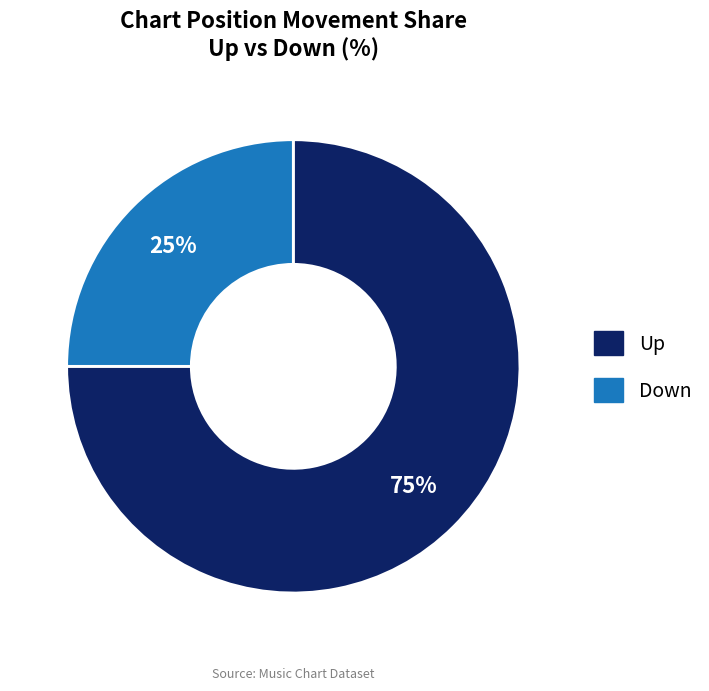

How many segments does this pie chart have?

2